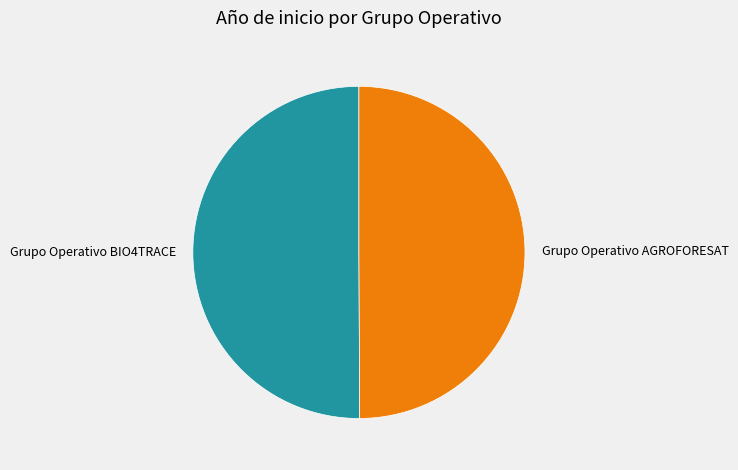

Is it true that Grupo Operativo AGROFORESAT is 50% of the pie?

True